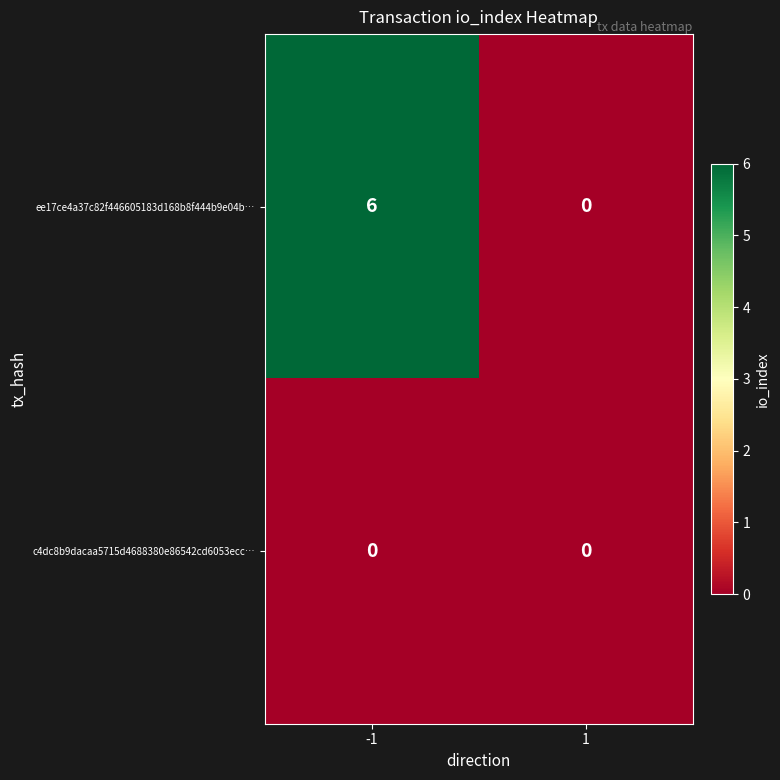

Which series changed the most between -1 and 1?

ee17ce4a37c82f446605183d168b8f444b9e04b…